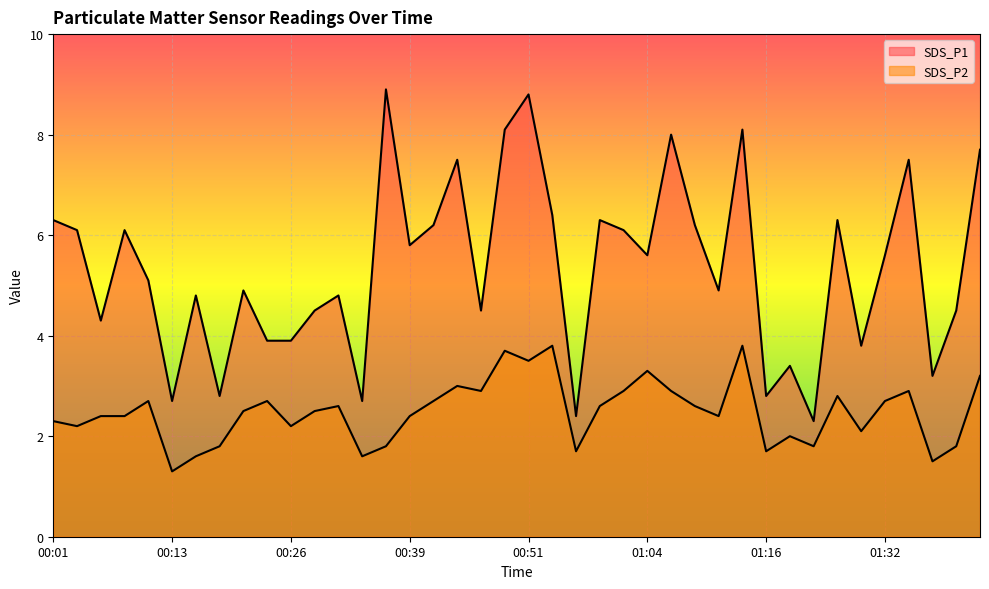

True or false: SDS_P2 and SDS_P1 cross at least once.

False